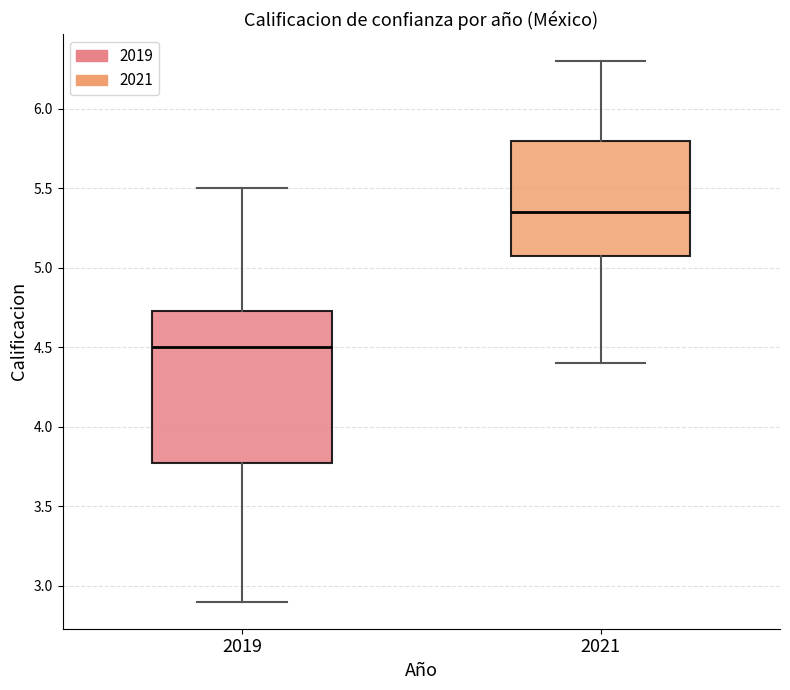

Which box has the lowest median line?

2019